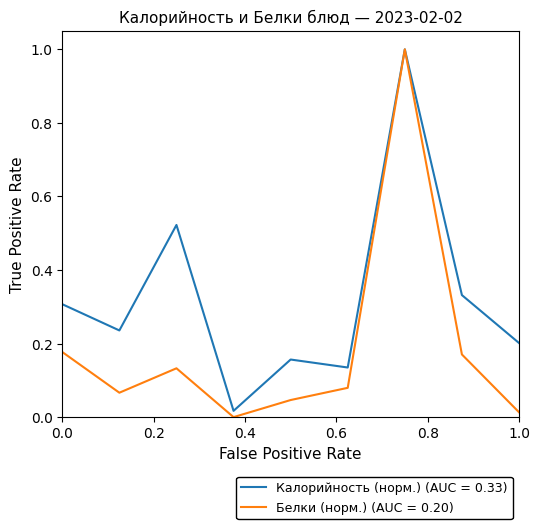

What are all the series names shown in the legend?

Калорийность (норм.) (AUC = 0.33), Белки (норм.) (AUC = 0.20)